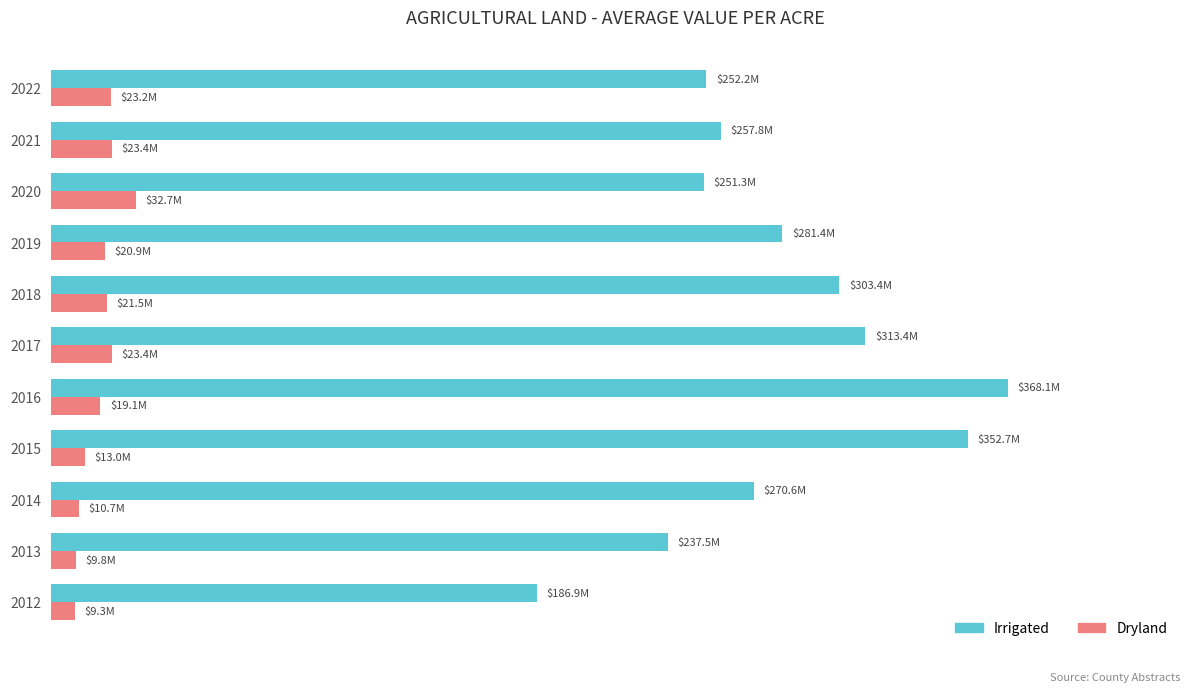

What are all the series names shown in the legend?

Irrigated, Dryland